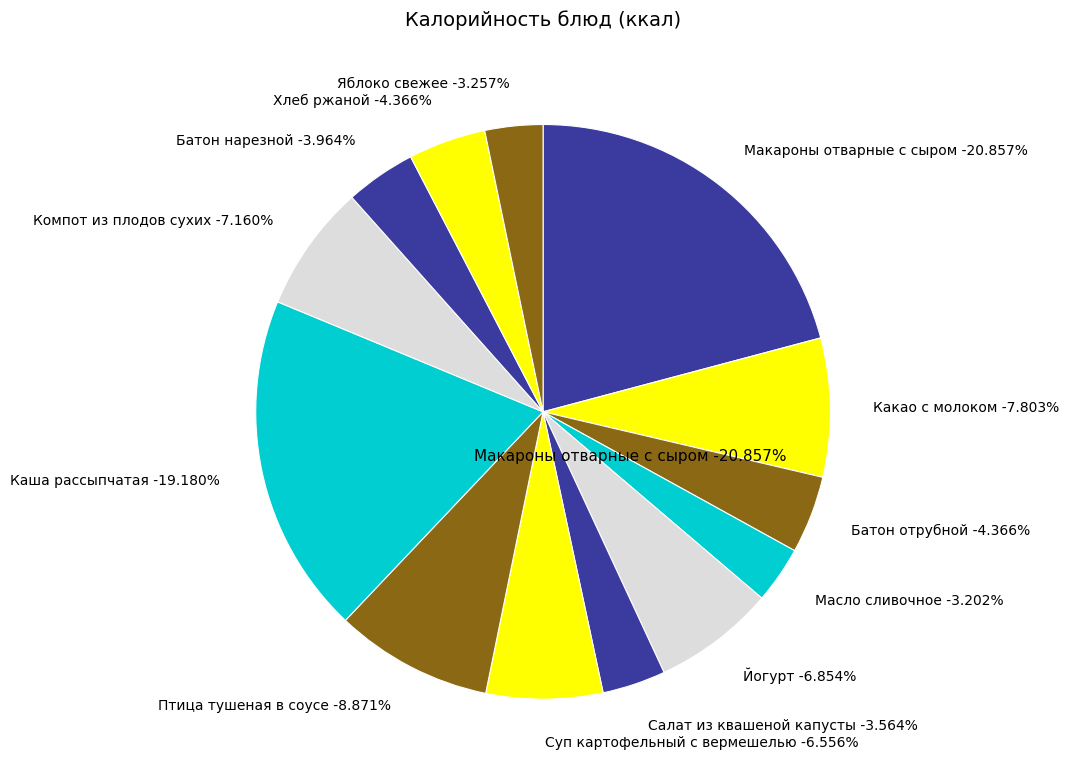

Approximately how many times larger is the value at Батон нарезной compared to Яблоко свежее?

1.2